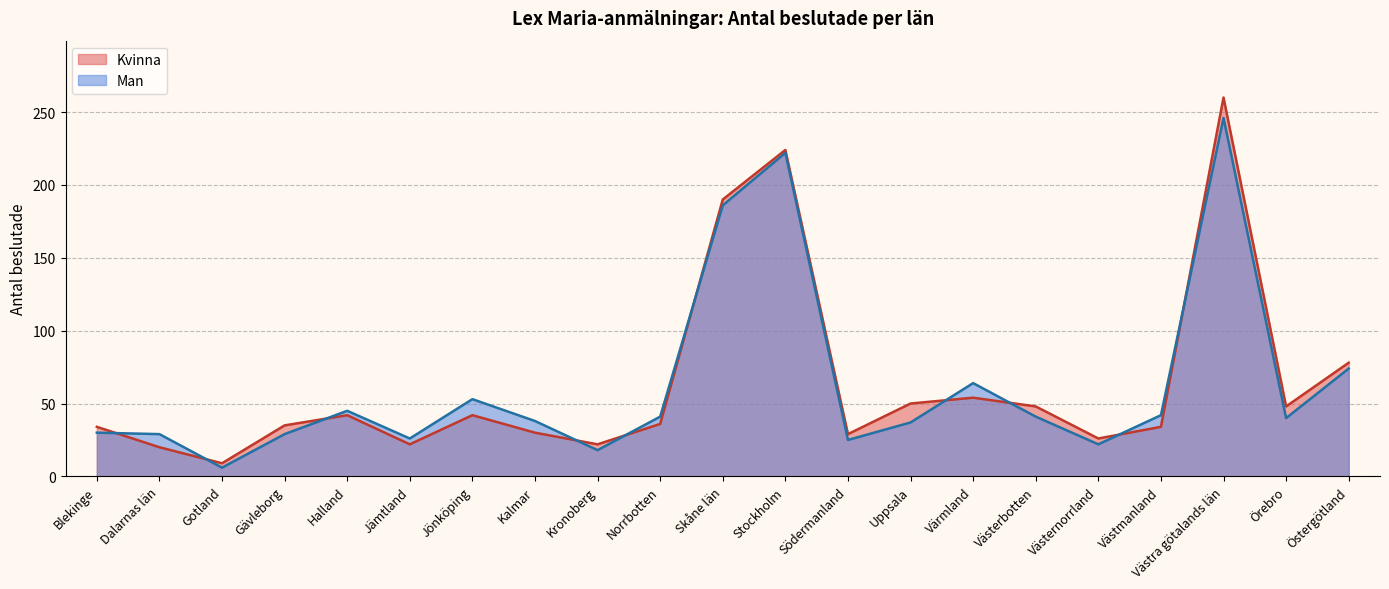

True or false: Man has more than 2 points higher than both neighbors.

True